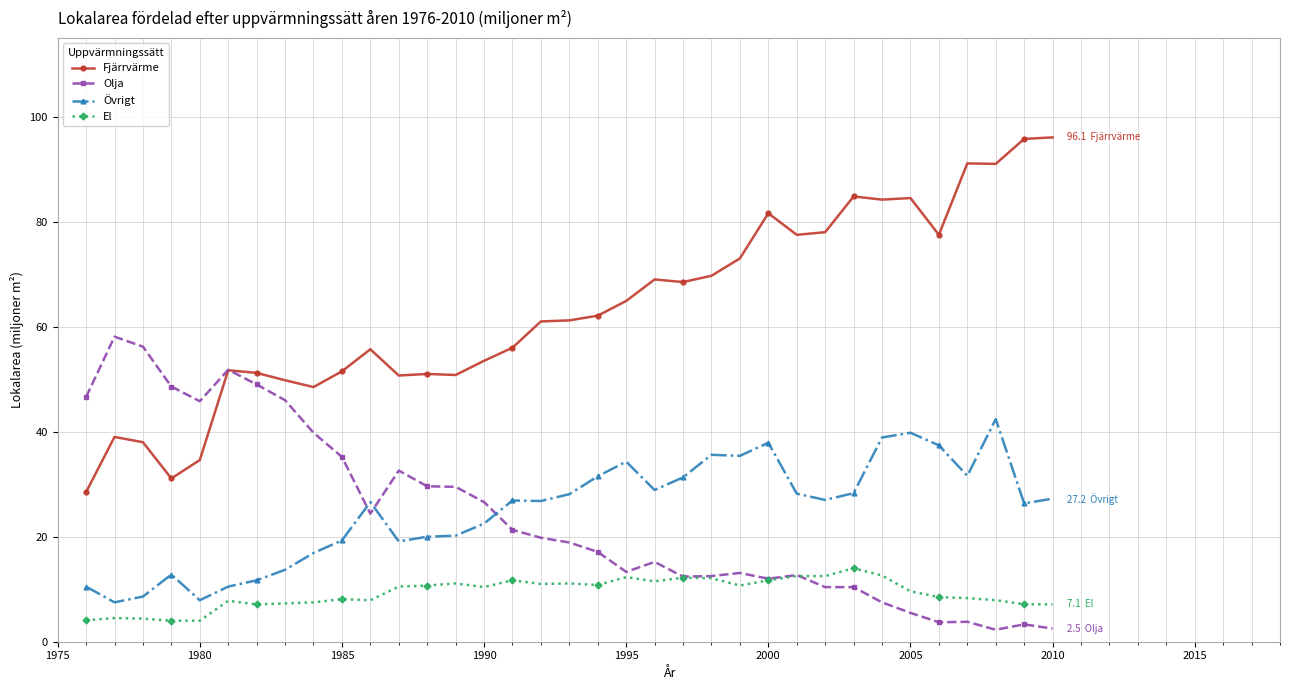

How many values in the Olja series exceed 18?

18